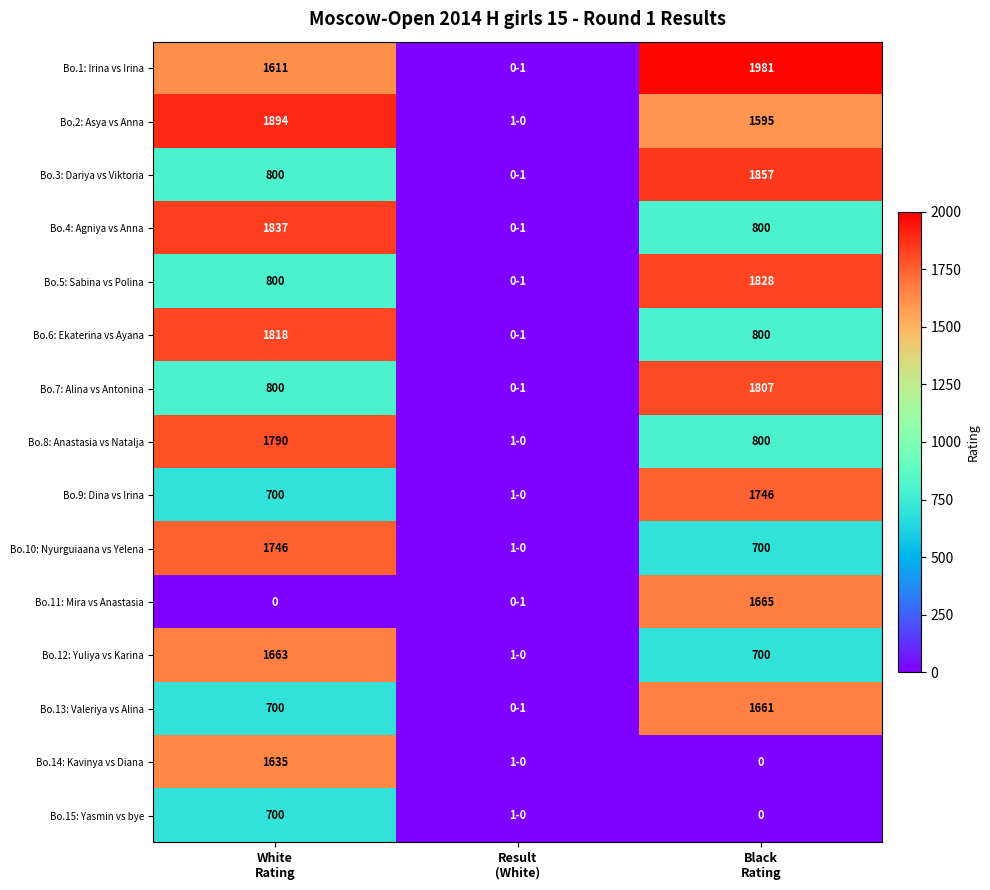

Which category has the lowest value across all series?

Result
(White)